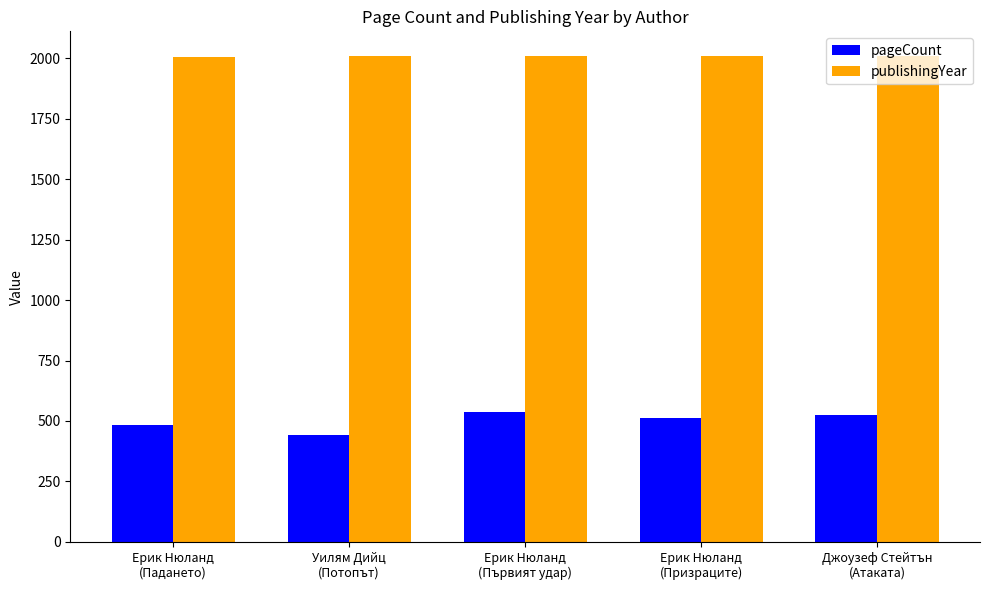

Which series has the largest range (max minus min)?

pageCount